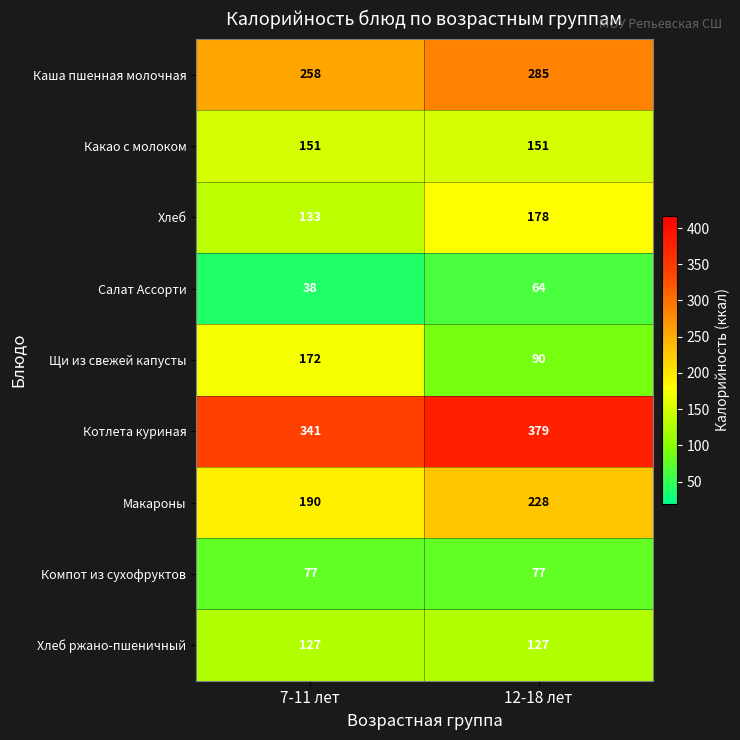

Reading left to right, what are all the values shown in this chart?

Каша пшенная молочная: 7-11 лет=258	12-18 лет=285
Какао с молоком: 7-11 лет=151	12-18 лет=151
Хлеб: 7-11 лет=133	12-18 лет=178
Салат Ассорти: 7-11 лет=38	12-18 лет=64
Щи из свежей капусты: 7-11 лет=172	12-18 лет=90
Котлета куриная: 7-11 лет=341	12-18 лет=379
Макароны: 7-11 лет=190	12-18 лет=228
Компот из сухофруктов: 7-11 лет=77	12-18 лет=77
Хлеб ржано-пшеничный: 7-11 лет=127	12-18 лет=127